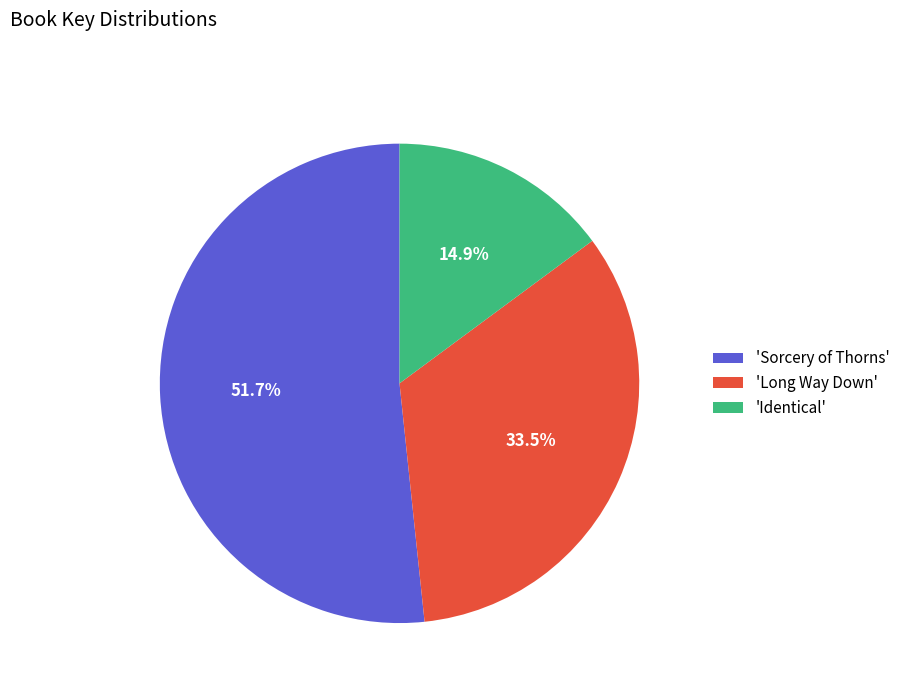

Which category has the biggest portion of the pie?

'Sorcery of Thorns'